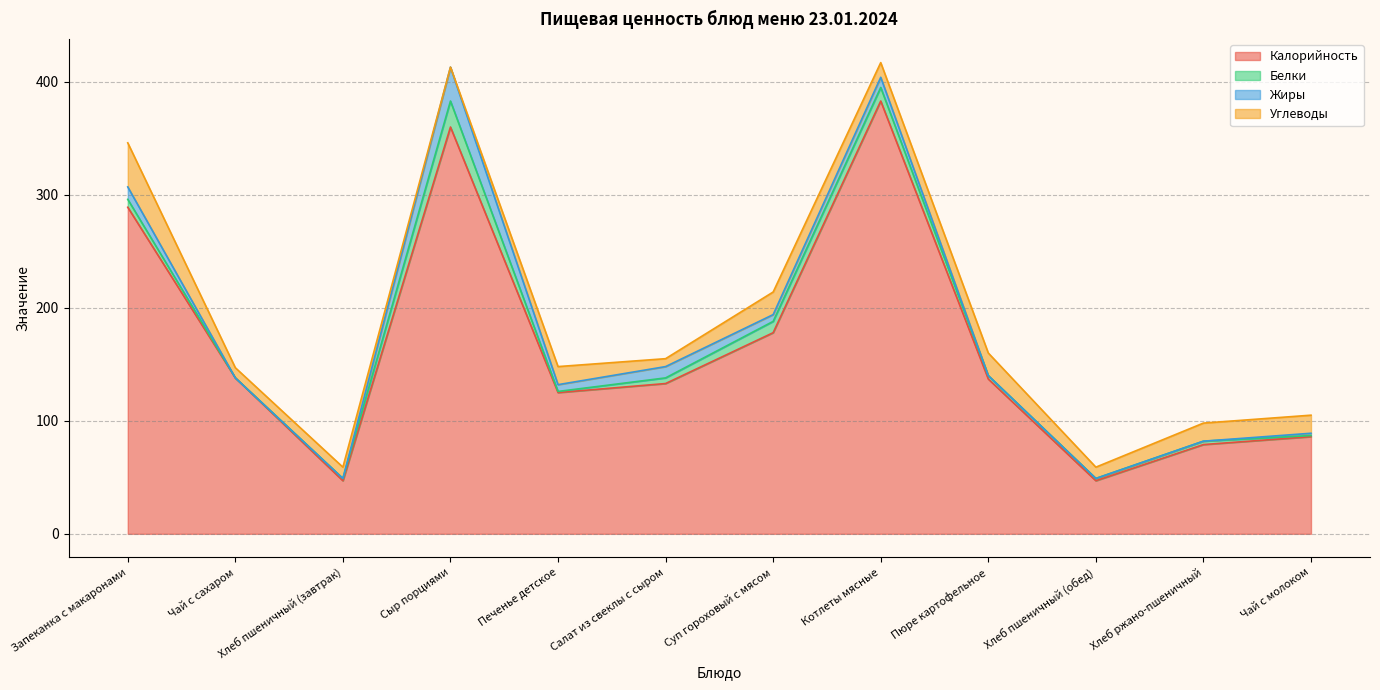

How many times do Углеводы and Белки cross each other?

2